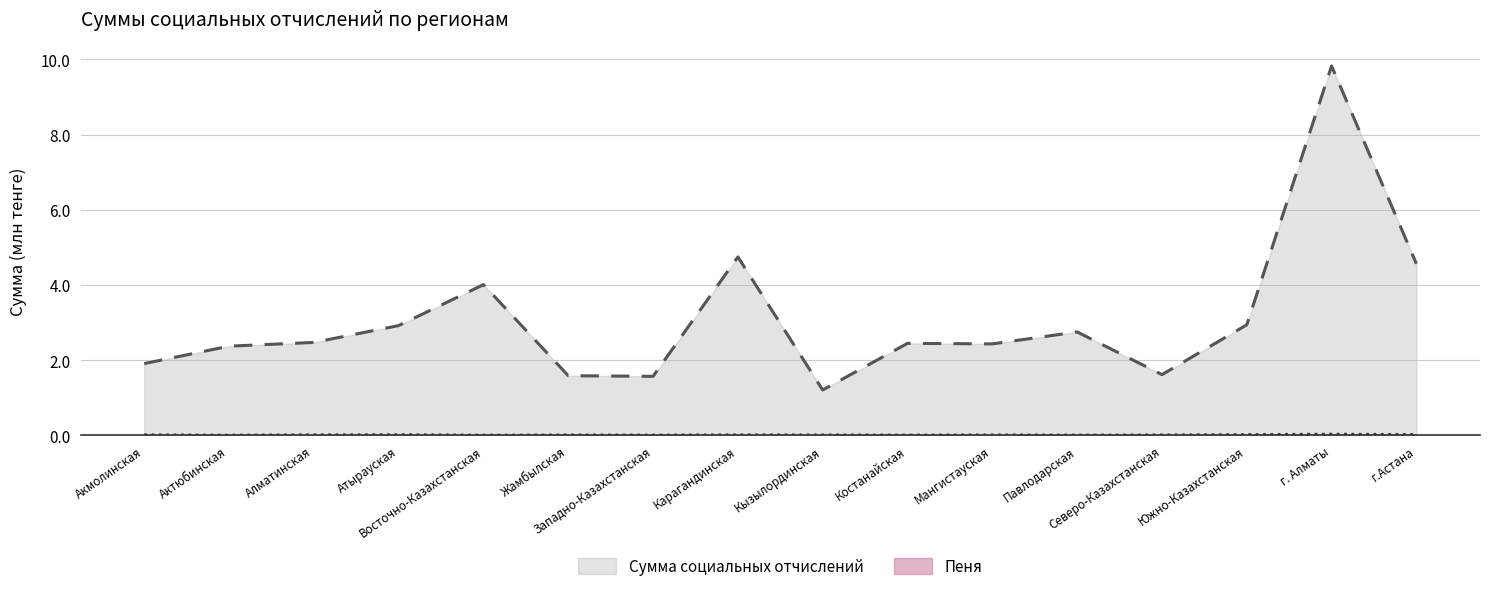

At which category is the sum across all series the highest?

г. Алматы